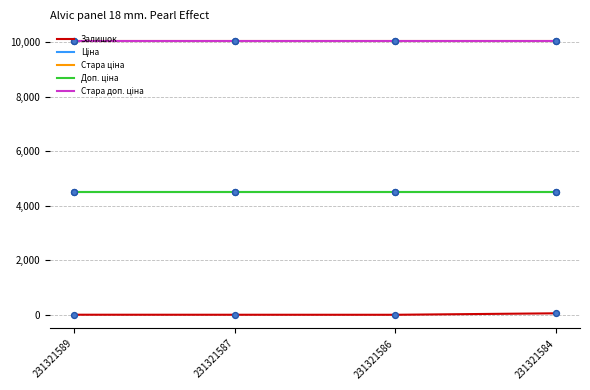

Does the chart have visible grid lines?

Yes